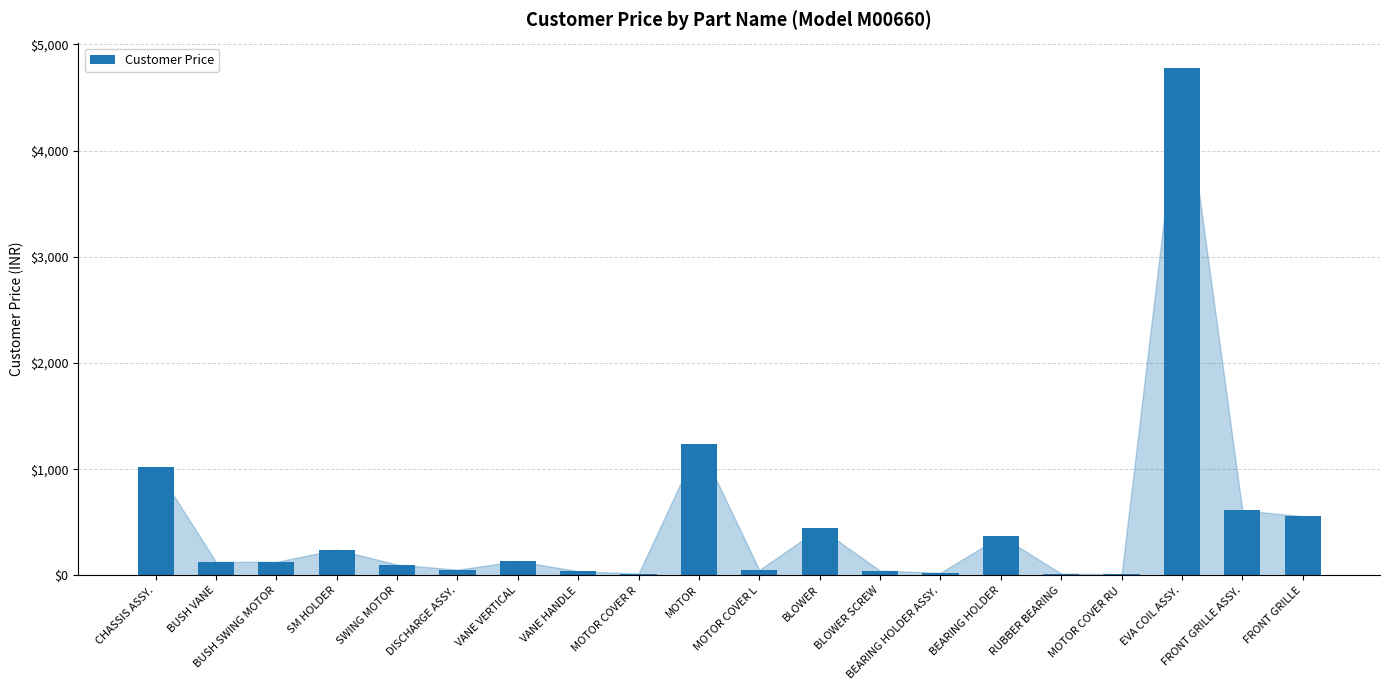

What is the sum of all values?

10023.9